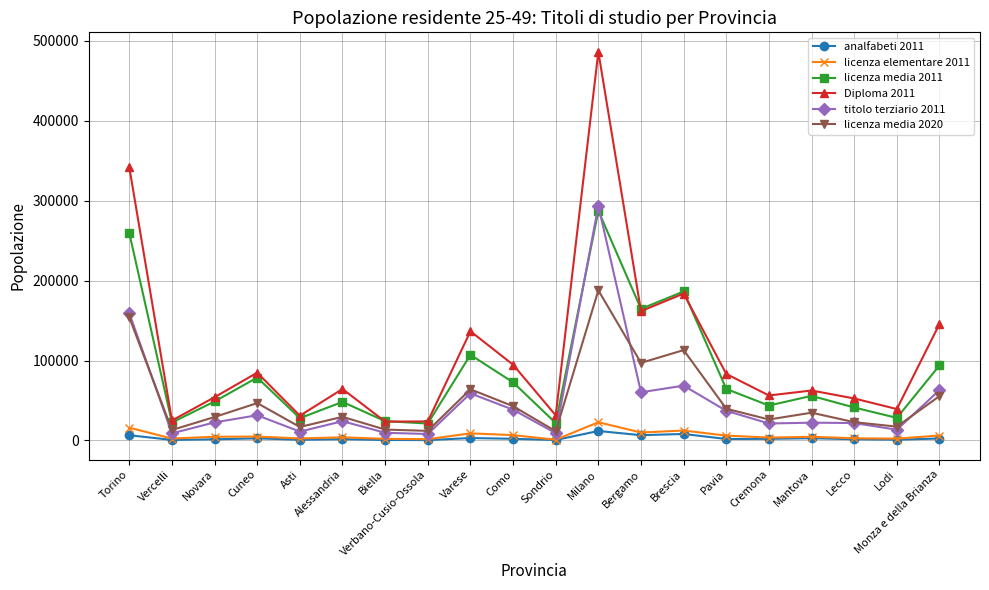

How many lines are shown in the chart?

6